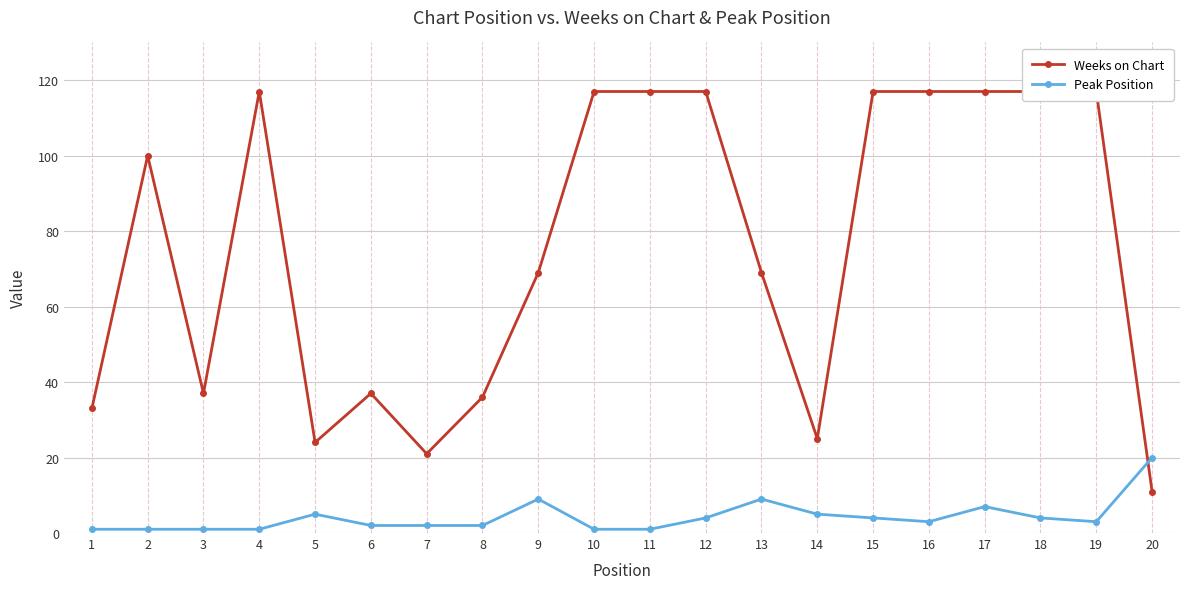

Where do Peak Position and Weeks on Chart first cross each other?

19 and 20